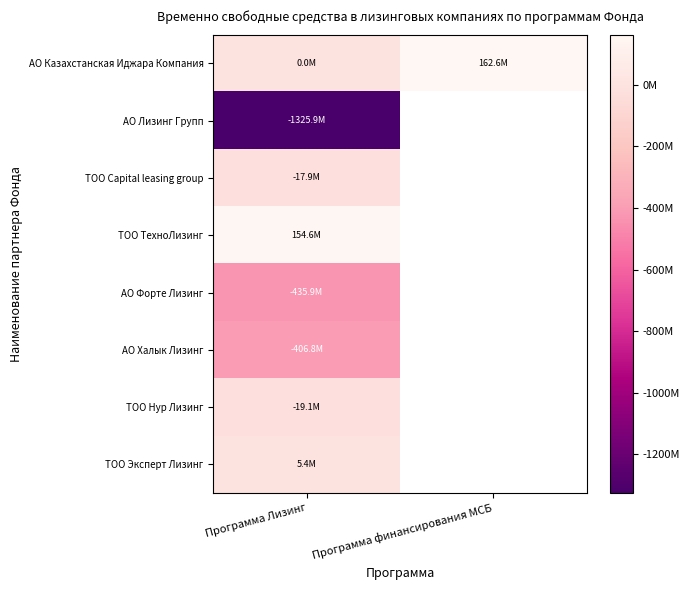

Between Программа Лизинг and Программа финансирования МСБ, which series saw the biggest shift?

АО Казахстанская Иджара Компания